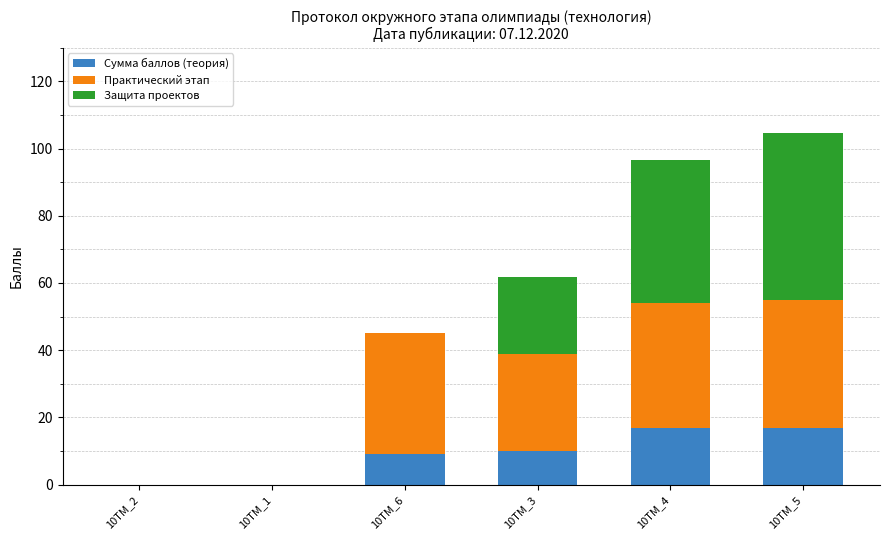

What are all the series names shown in the legend?

Сумма баллов (теория), Практический этап, Защита проектов